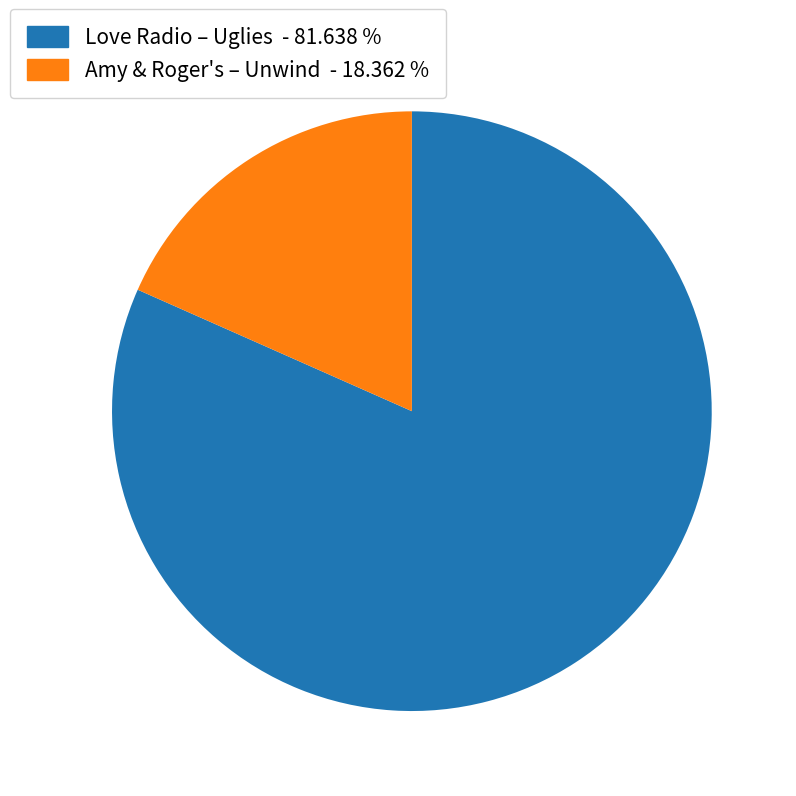

Which category has the biggest portion of the pie?

Love Radio – Uglies - 81.638 %